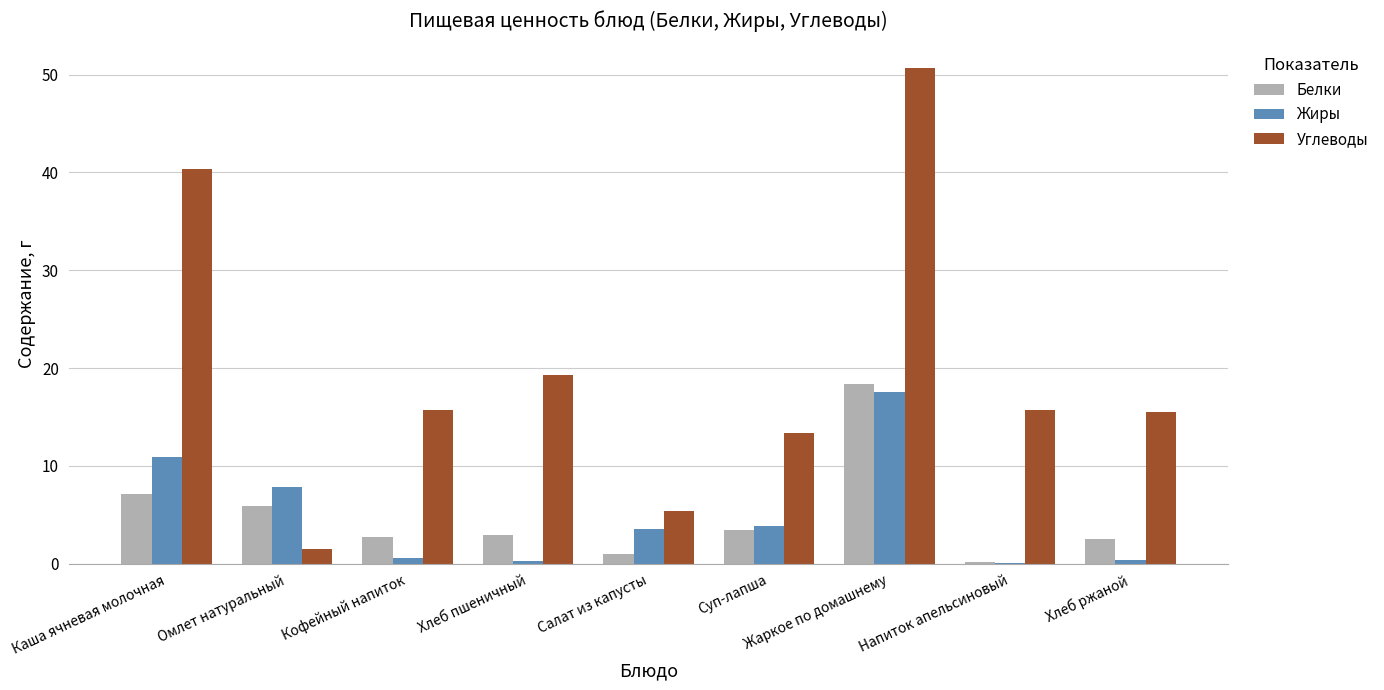

The value of Жиры at Омлет натуральный is 7.9. True or false?

True